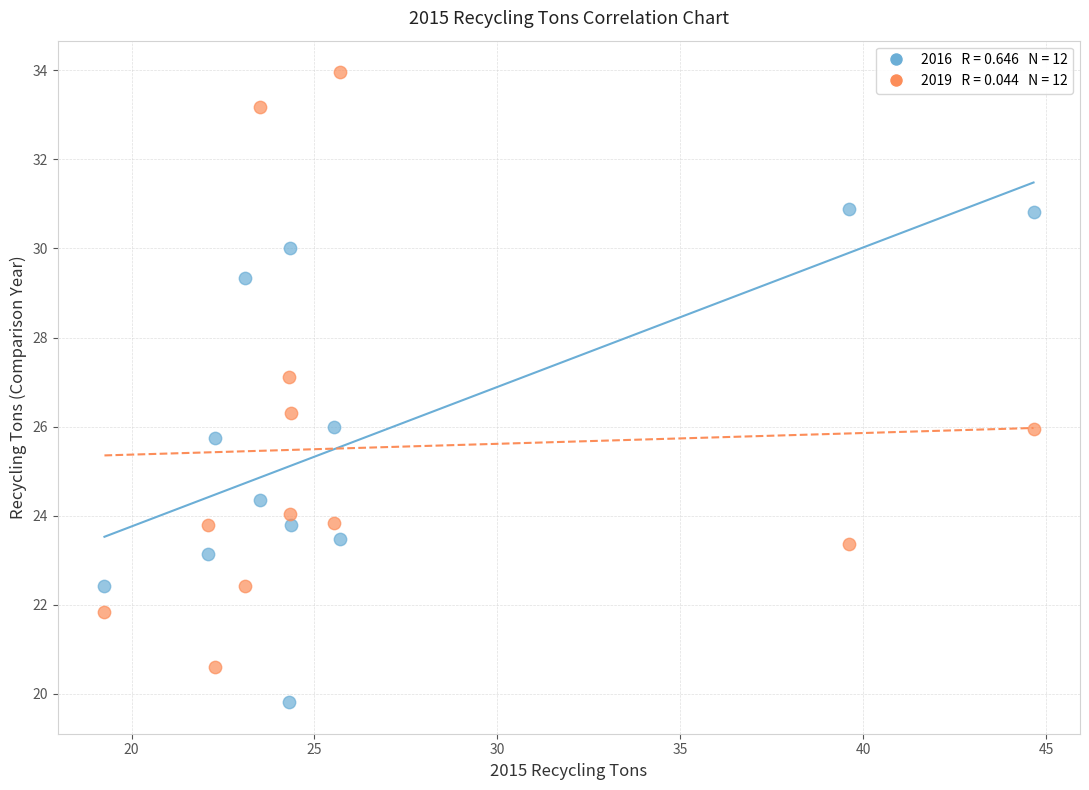

Across all data points, what is the range of X values (max minus min)?

25.4